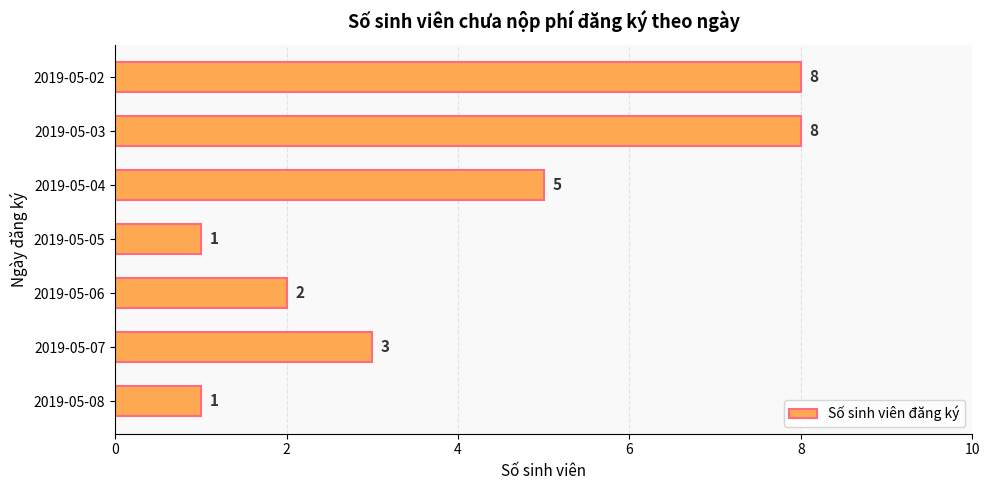

How many values are below 3?

3